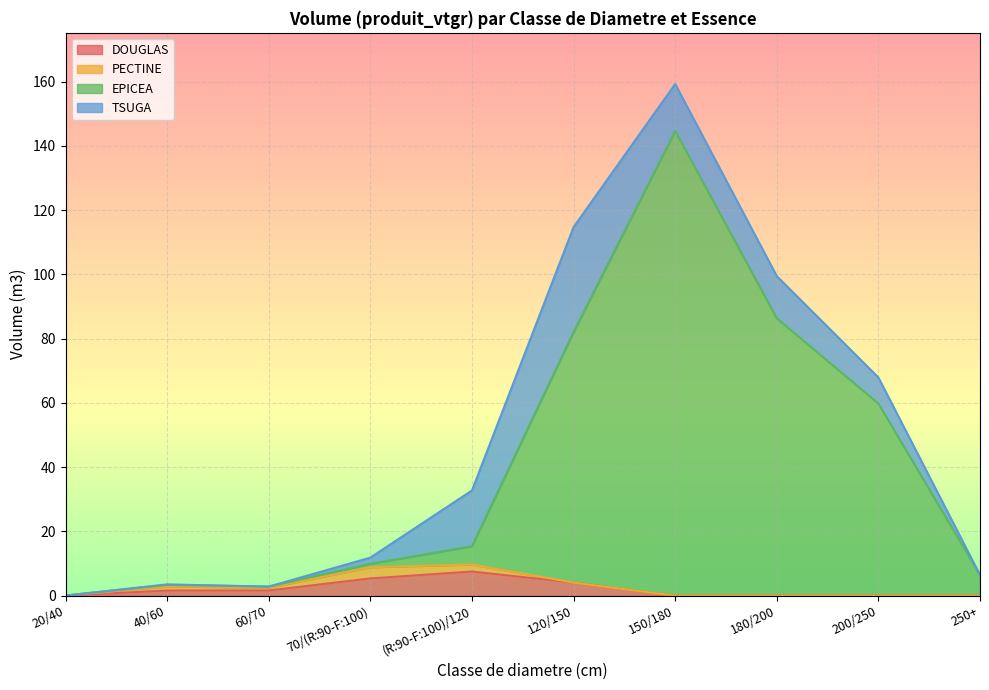

What value does the EPICEA series have at (R:90-F:100)/120?

15.4